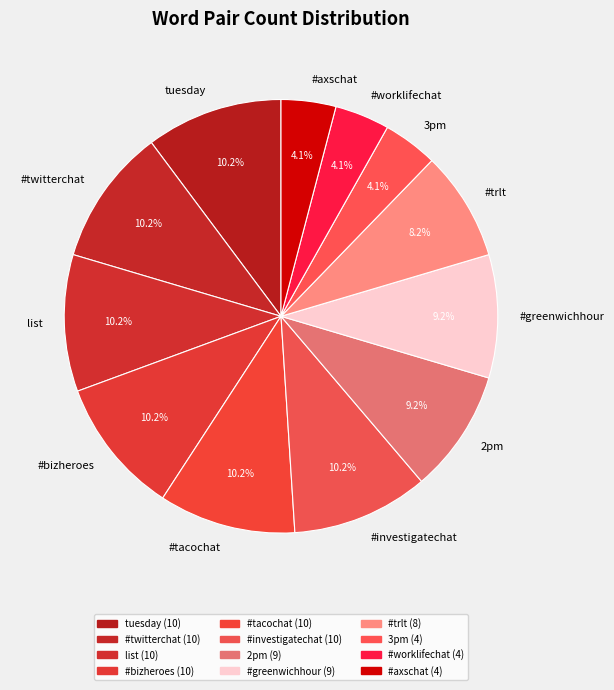

The #bizheroes slice represents 18% of the pie. True or false?

False